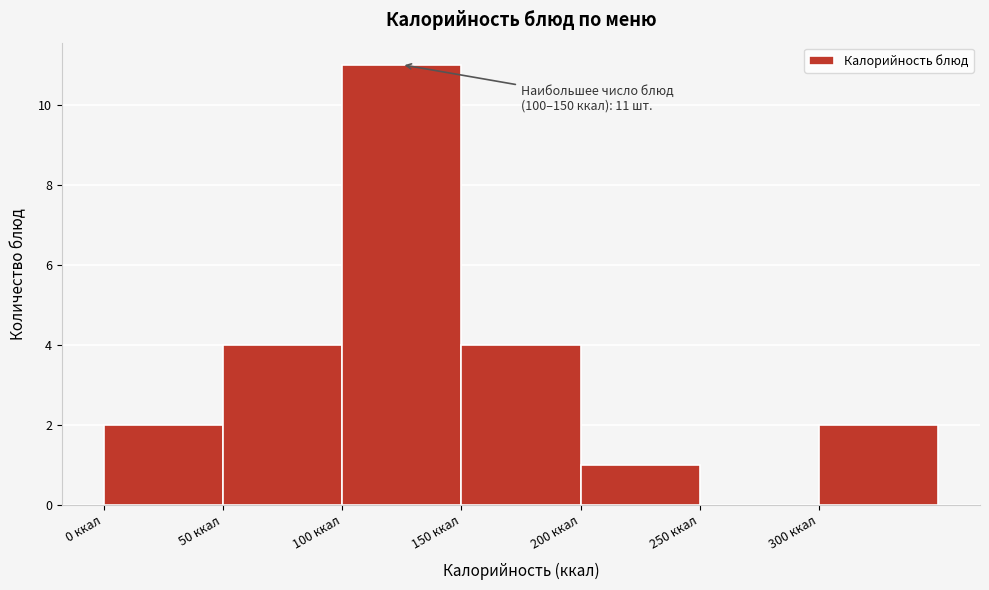

Over which range of the x-axis is the bar tallest?

100 to 150